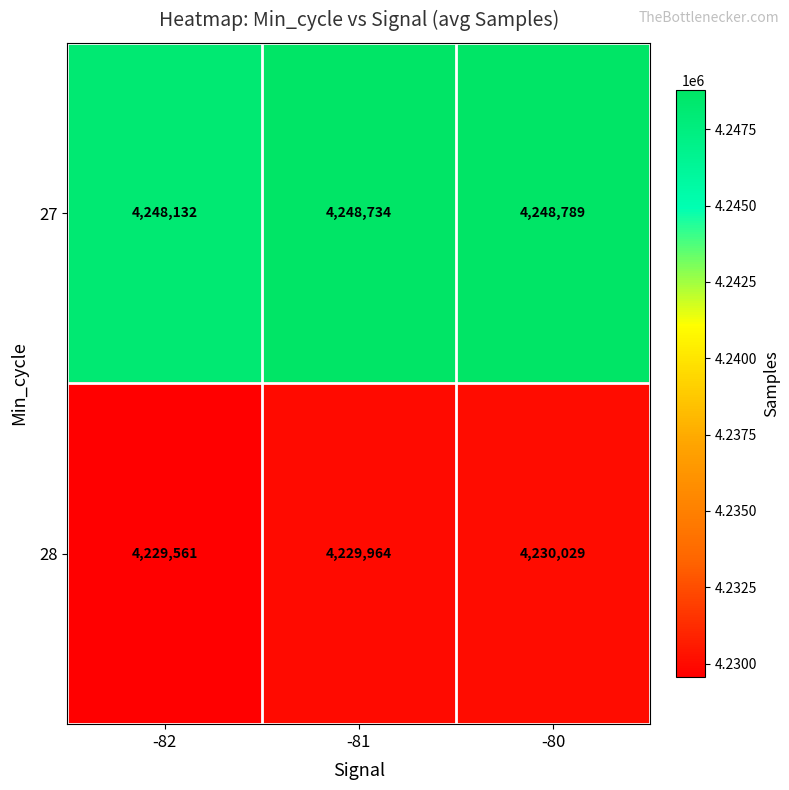

What is the smallest value displayed?

4229561